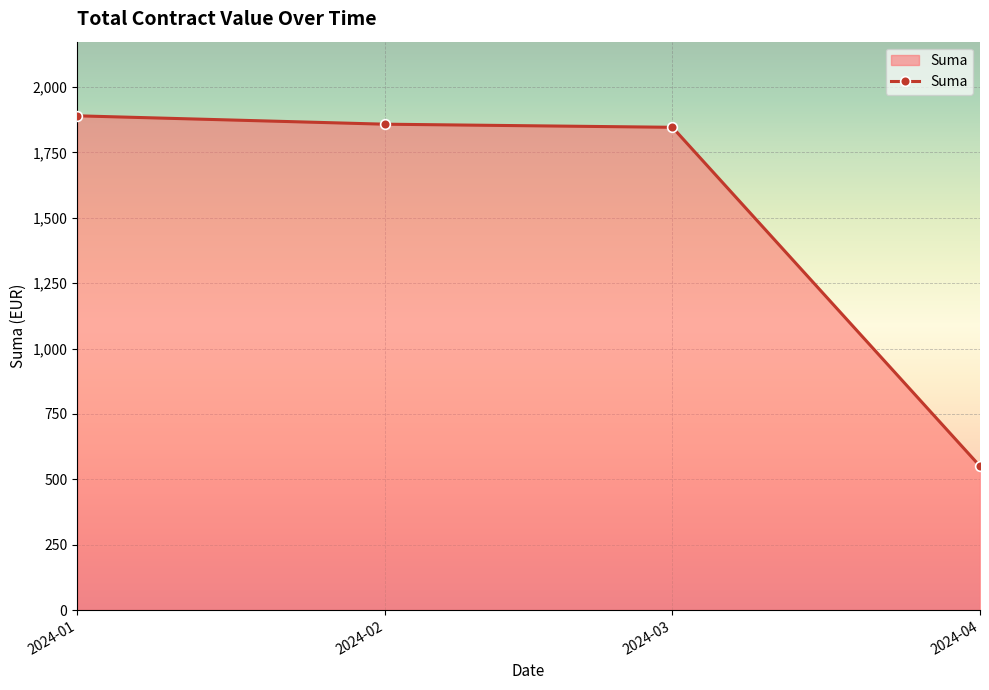

Between 2024-03 and 2024-01, which is larger?

2024-01